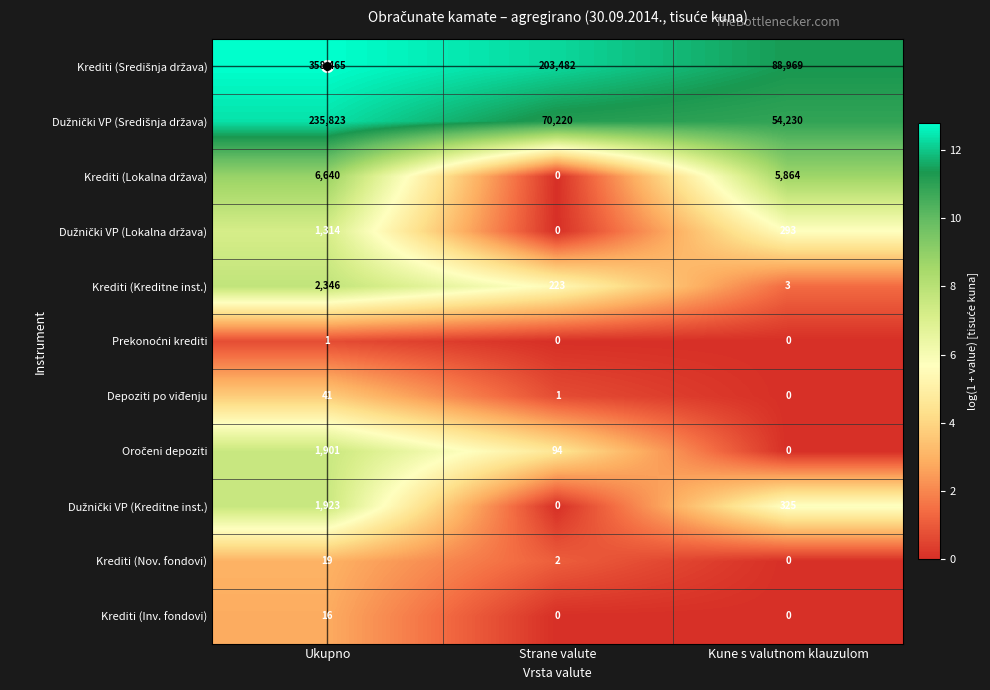

At how many categories does at least one series exceed 0?

3